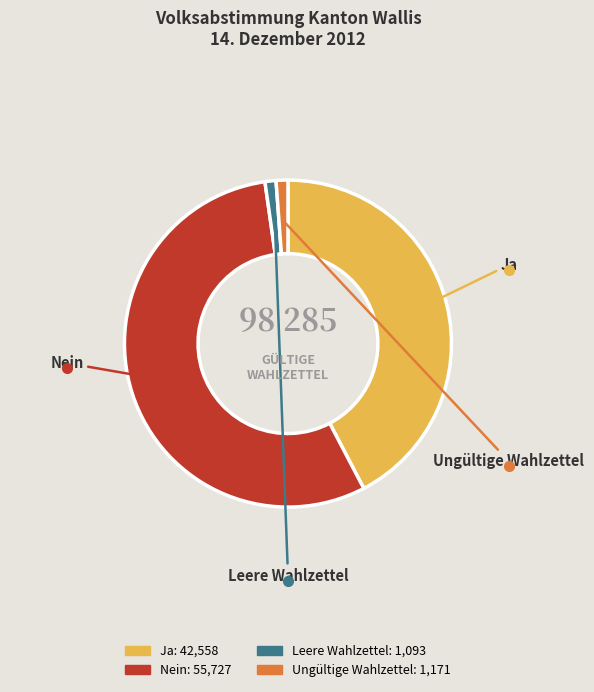

Is the sum of Ungültige Wahlzettel and Ja greater than half?

No